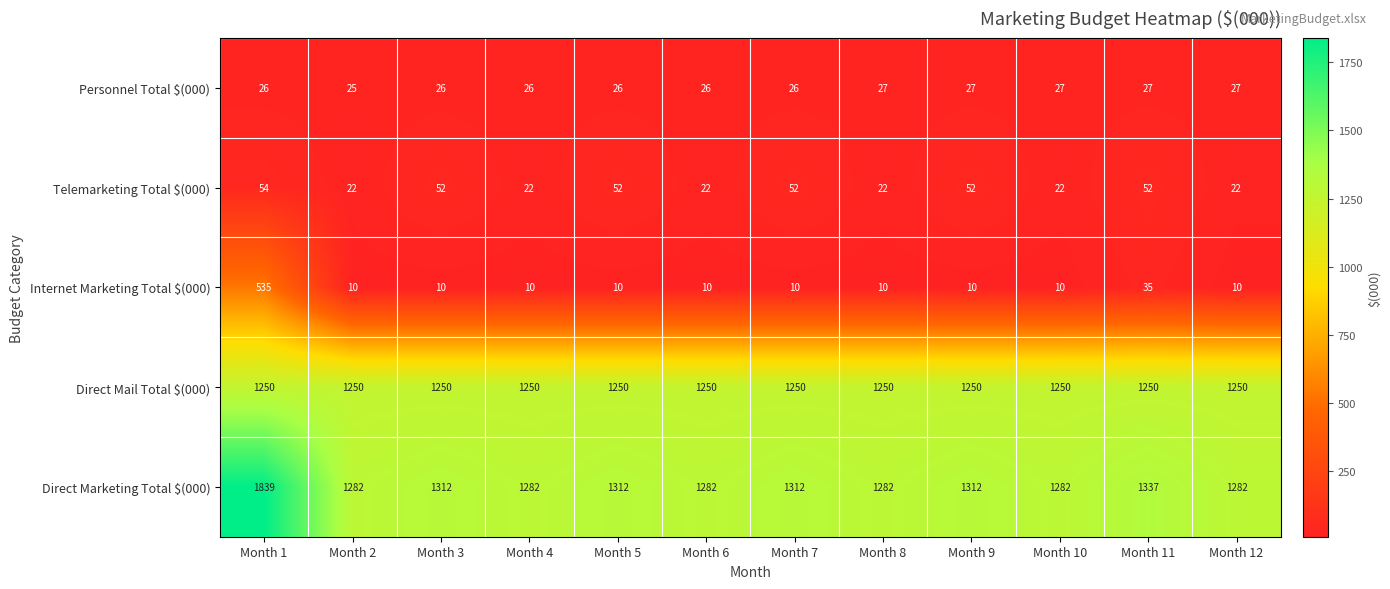

Which series changed the most between Month 2 and Month 10?

Personnel Total $(000)